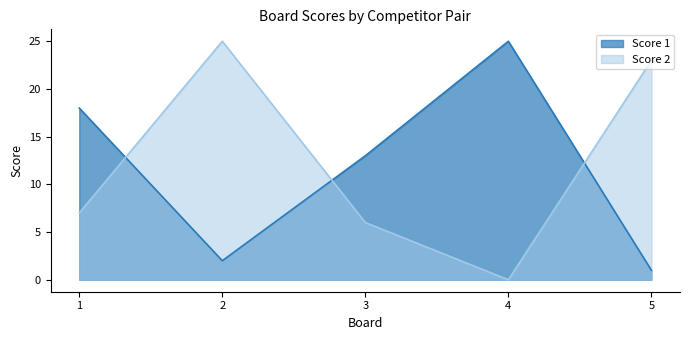

How many times do Score 2 and Score 1 cross each other?

3